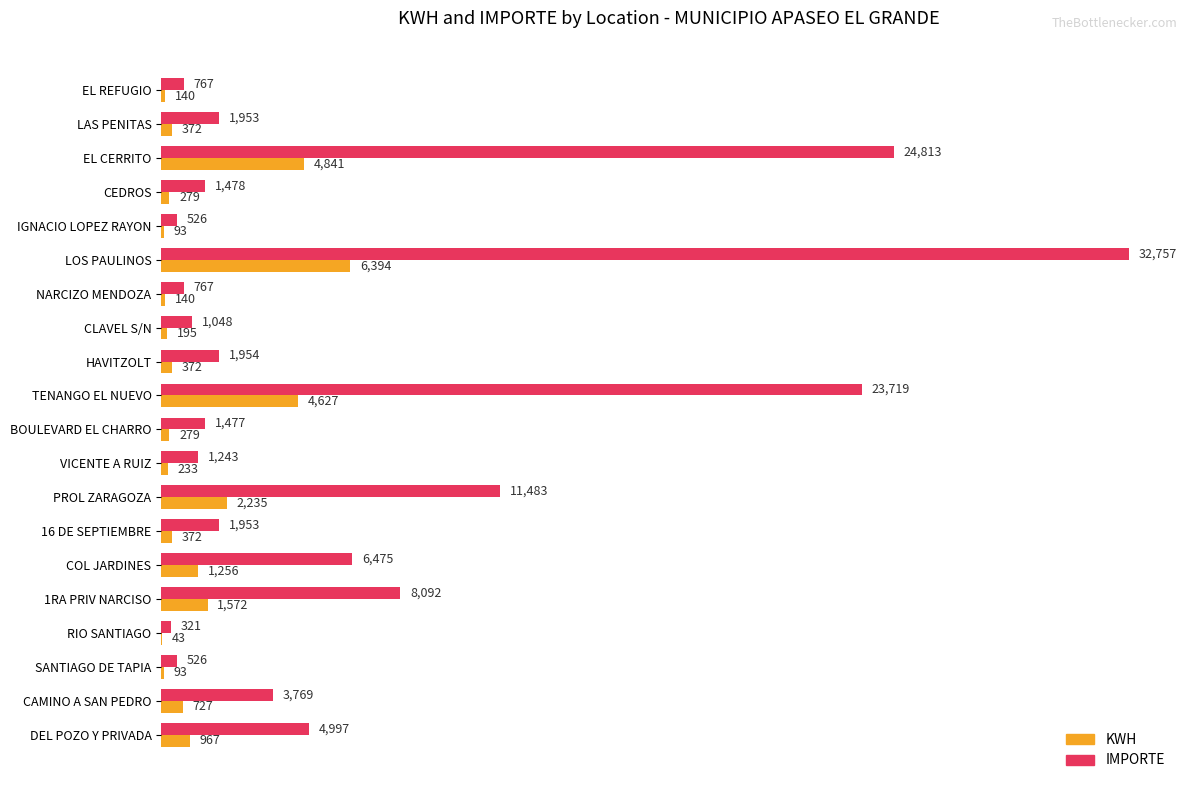

At which category does the chart reach its peak across all series?

LOS PAULINOS